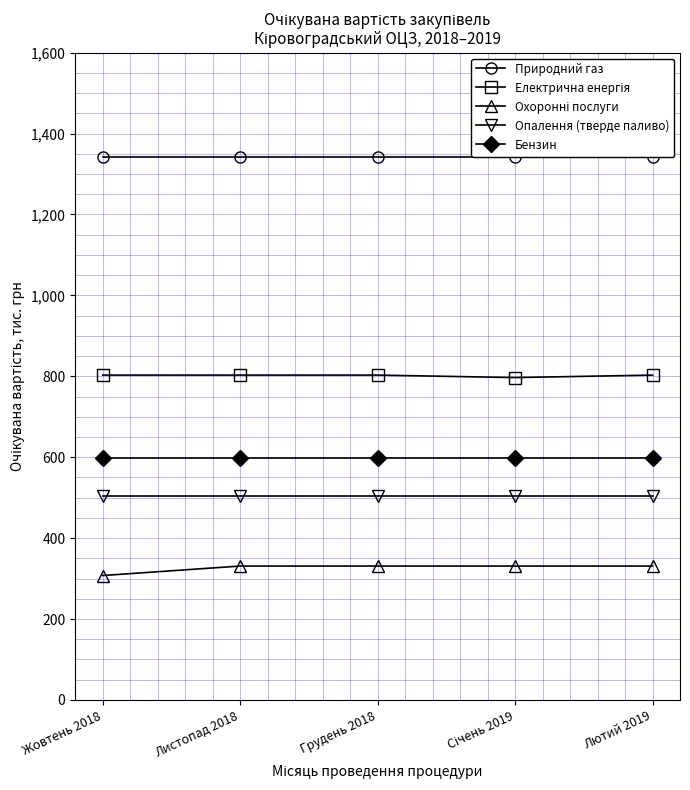

Which category has the lowest value across all series?

Жовтень 2018